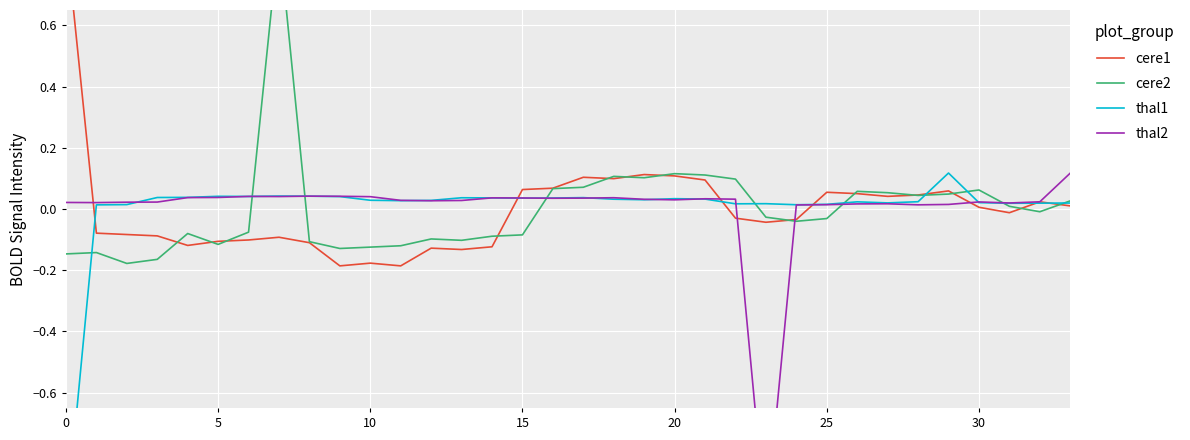

How many times do thal2 and cere1 cross each other?

7